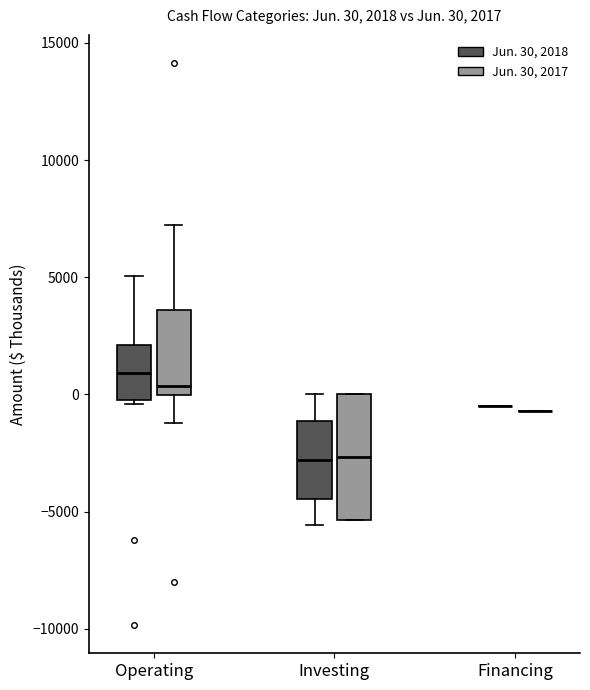

Which box is the tallest, from its lower edge to its upper edge?

Investing (Jun. 30, 2017)